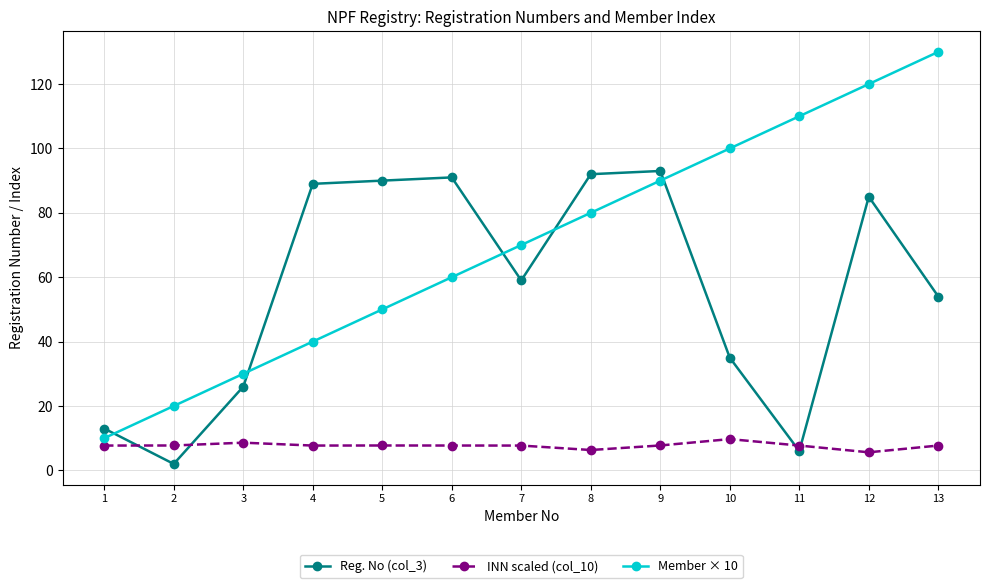

At which label does Reg. No (col_3) first exceed 59?

4